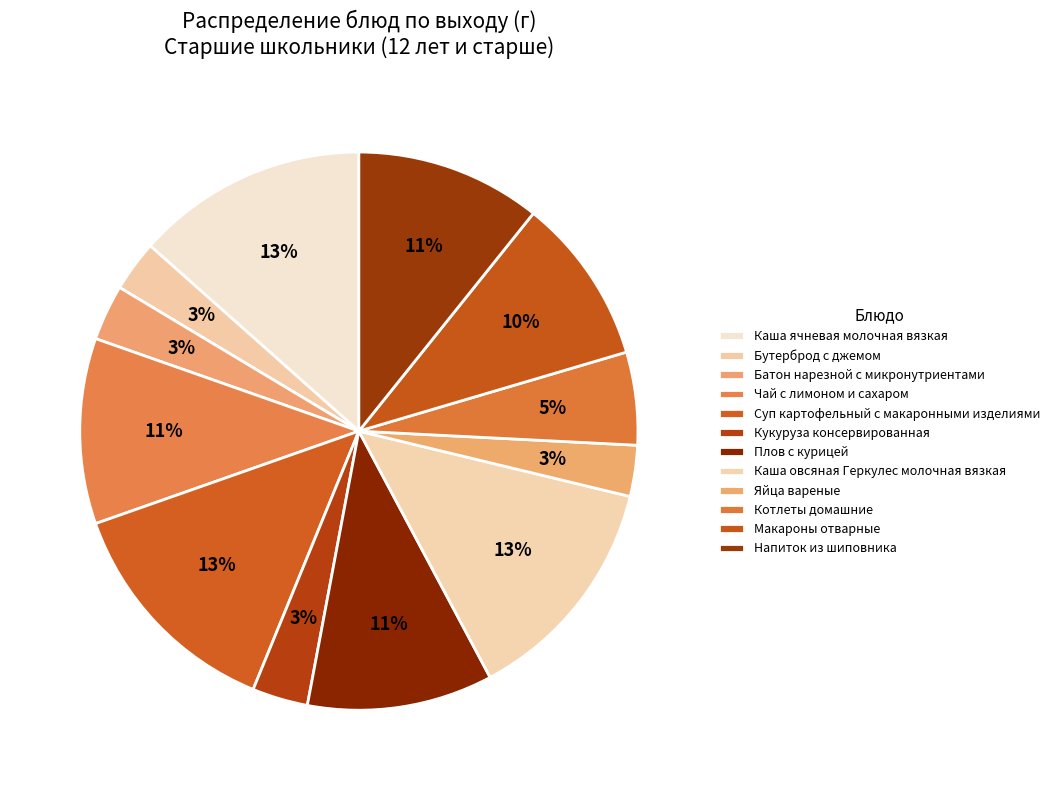

True or false: Каша овсяная Геркулес молочная вязкая accounts for 1% of the total.

False